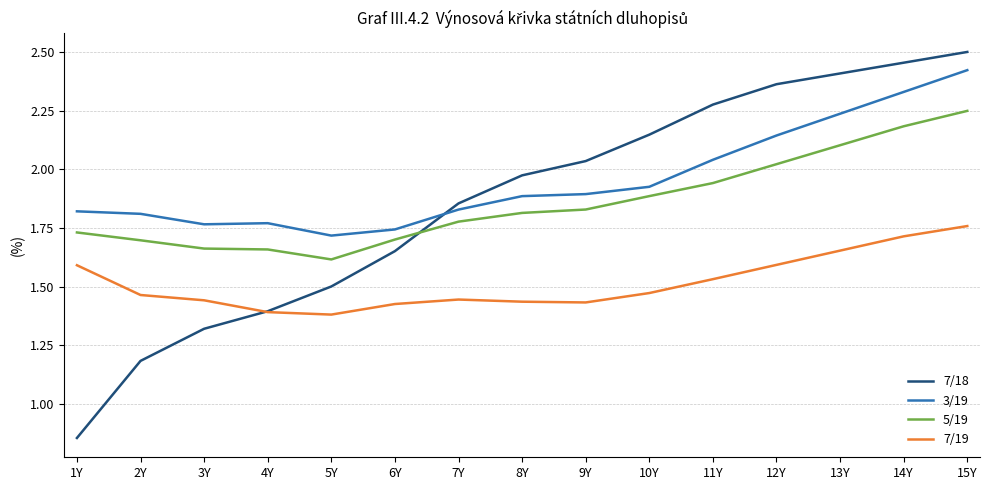

What is the total value across all series at 15Y?

8.9